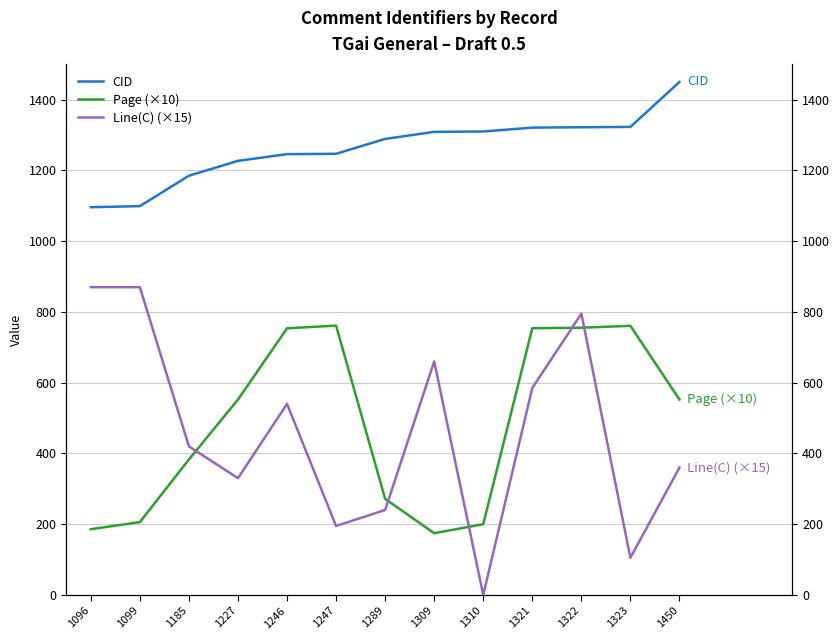

Reading left to right, what are all the values shown in this chart?

CID: 1096.0	1099.0	1185.0	1227.0	1246.0	1247.0	1289.0	1309.0	1310.0	1321.0	1322.0	1323.0	1450.0
Page (×10): 185.8	205.8	382.8	552.2	753.6	761.3	271.6	174.4	200.0	753.9	755.3	760.7	552.4
Line(C) (×15): 870.0	870.0	420.0	330.0	540.0	195.0	240.0	660.0	0.0	585.0	795.0	105.0	360.0